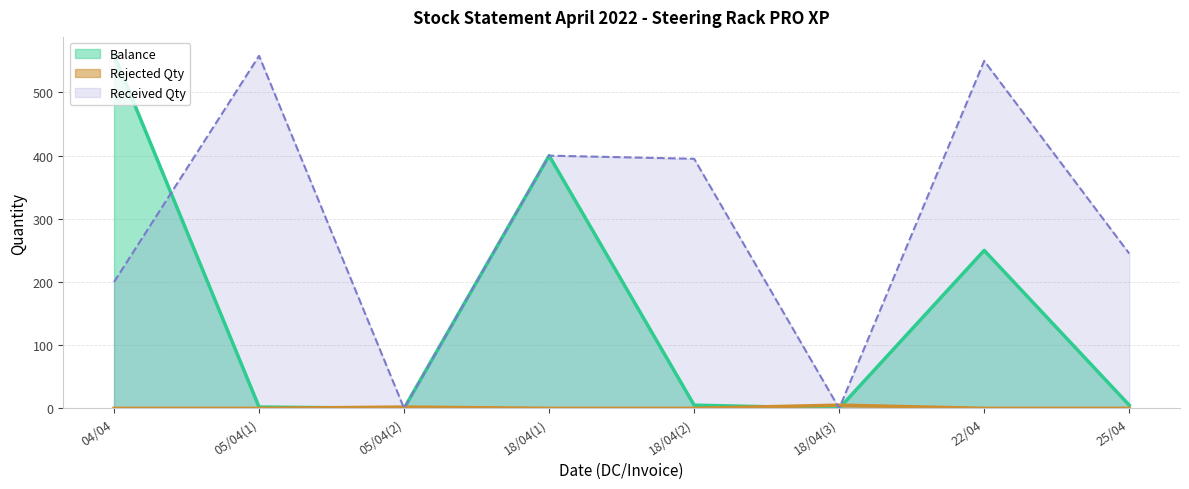

Which series has the largest range (max minus min)?

Balance